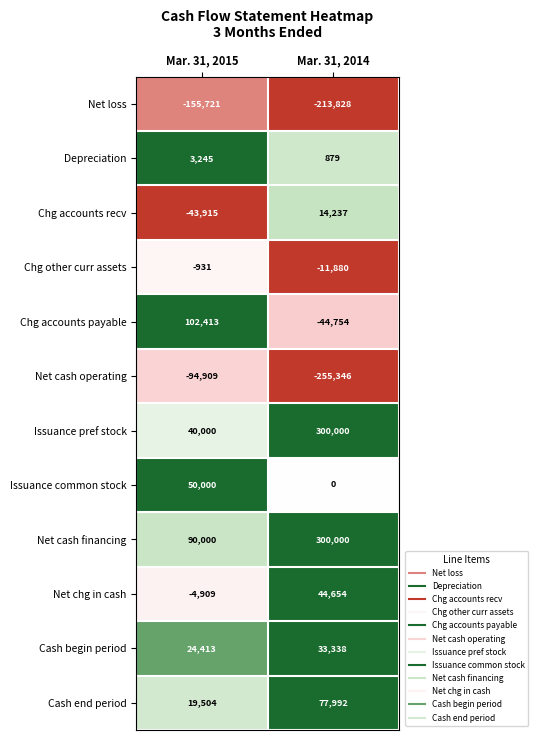

Is it true that Net chg in cash equals -2786 at Mar. 31, 2015?

False